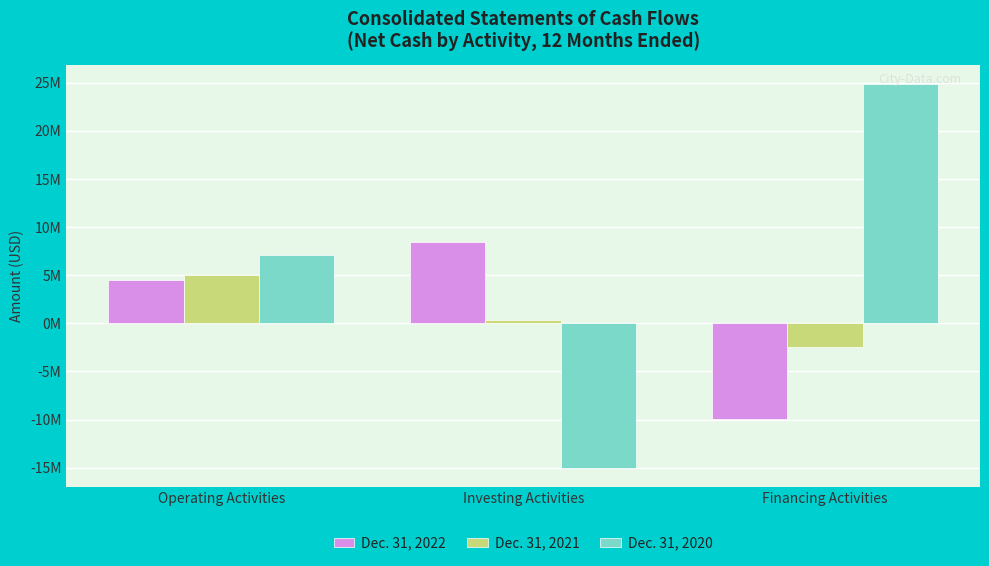

What is the sum of the Dec. 31, 2020 values at Investing Activities and Financing Activities?

9870173